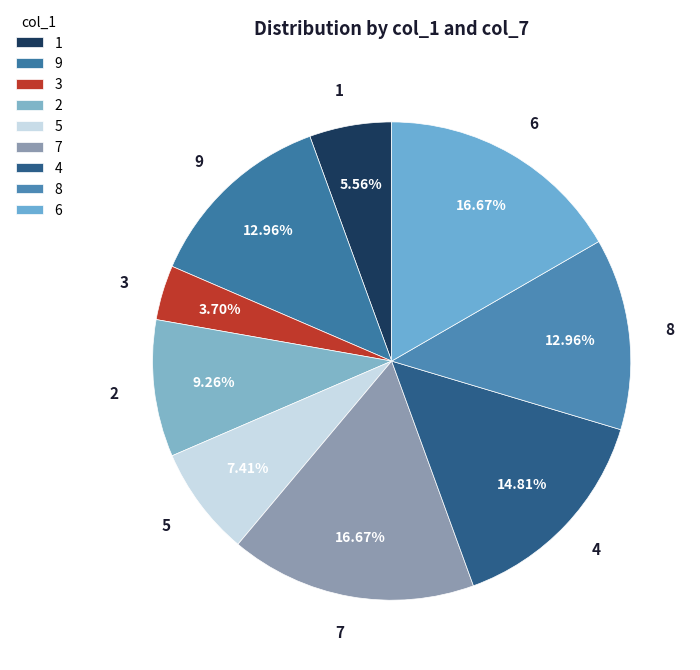

Count the number of slices in the pie.

9